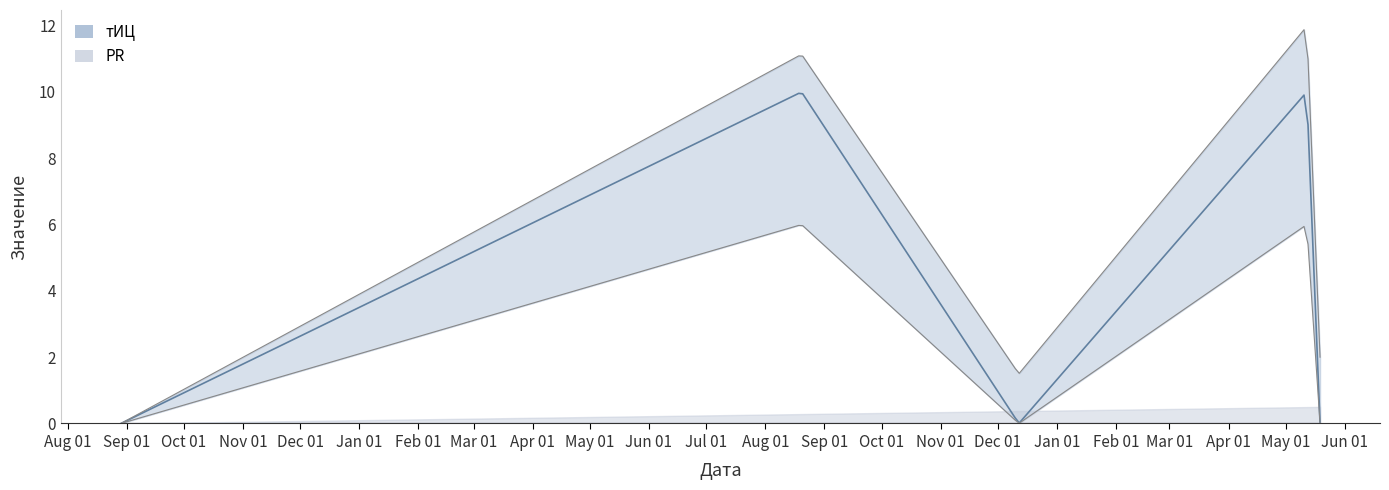

What is the highest value of the тИЦ series?

10